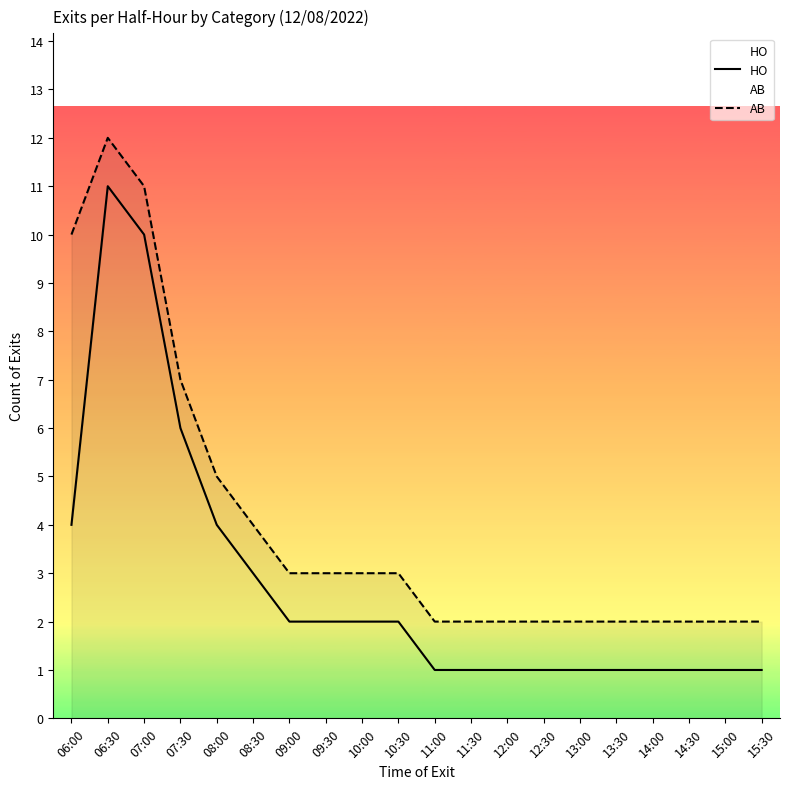

List the series in order of their overall mean, highest first.

AB, HO